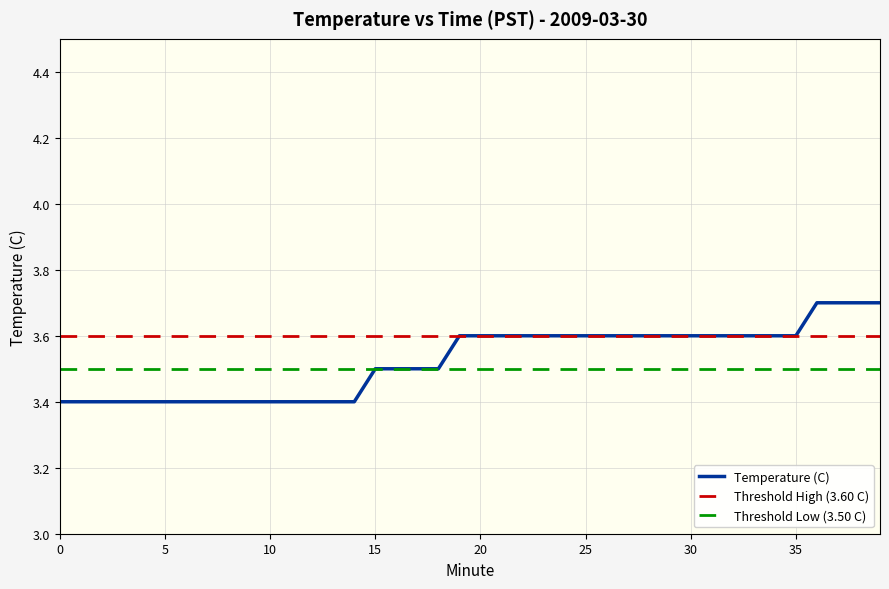

Does the chart have visible grid lines?

Yes